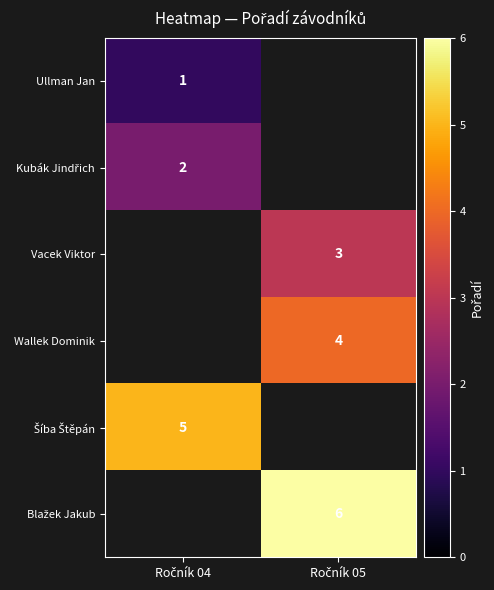

List the series in order of their peak value, lowest first.

Ullman Jan, Kubák Jindřich, Vacek Viktor, Wallek Dominik, Šíba Štěpán, Blažek Jakub